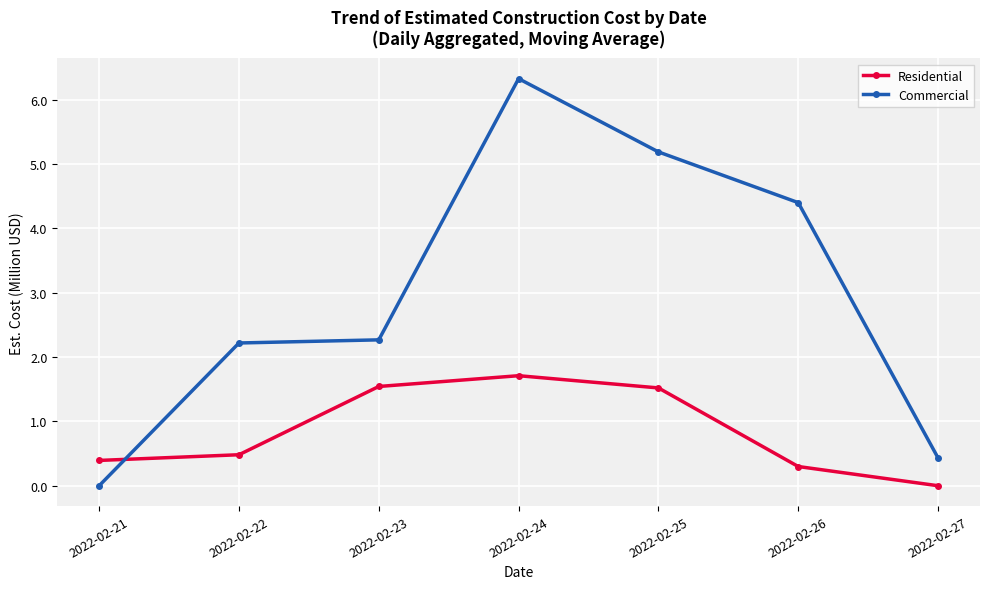

Read the Commercial value at 2022-02-24.

6.3